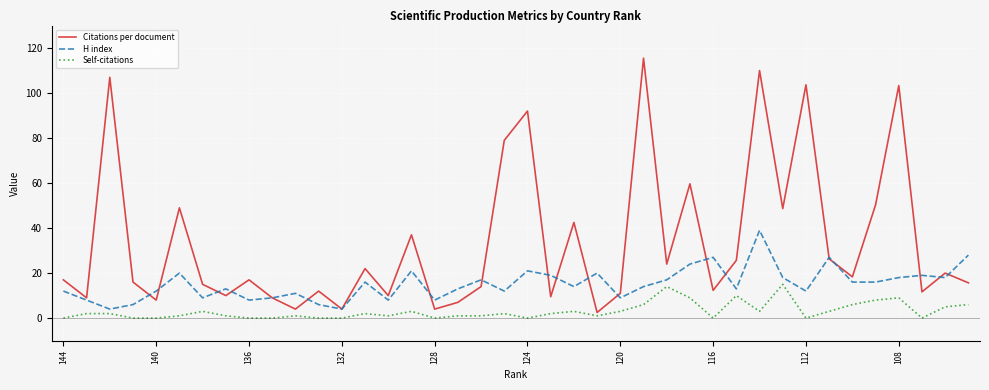

What are all the series names shown in the legend?

Citations per document, H index, Self-citations